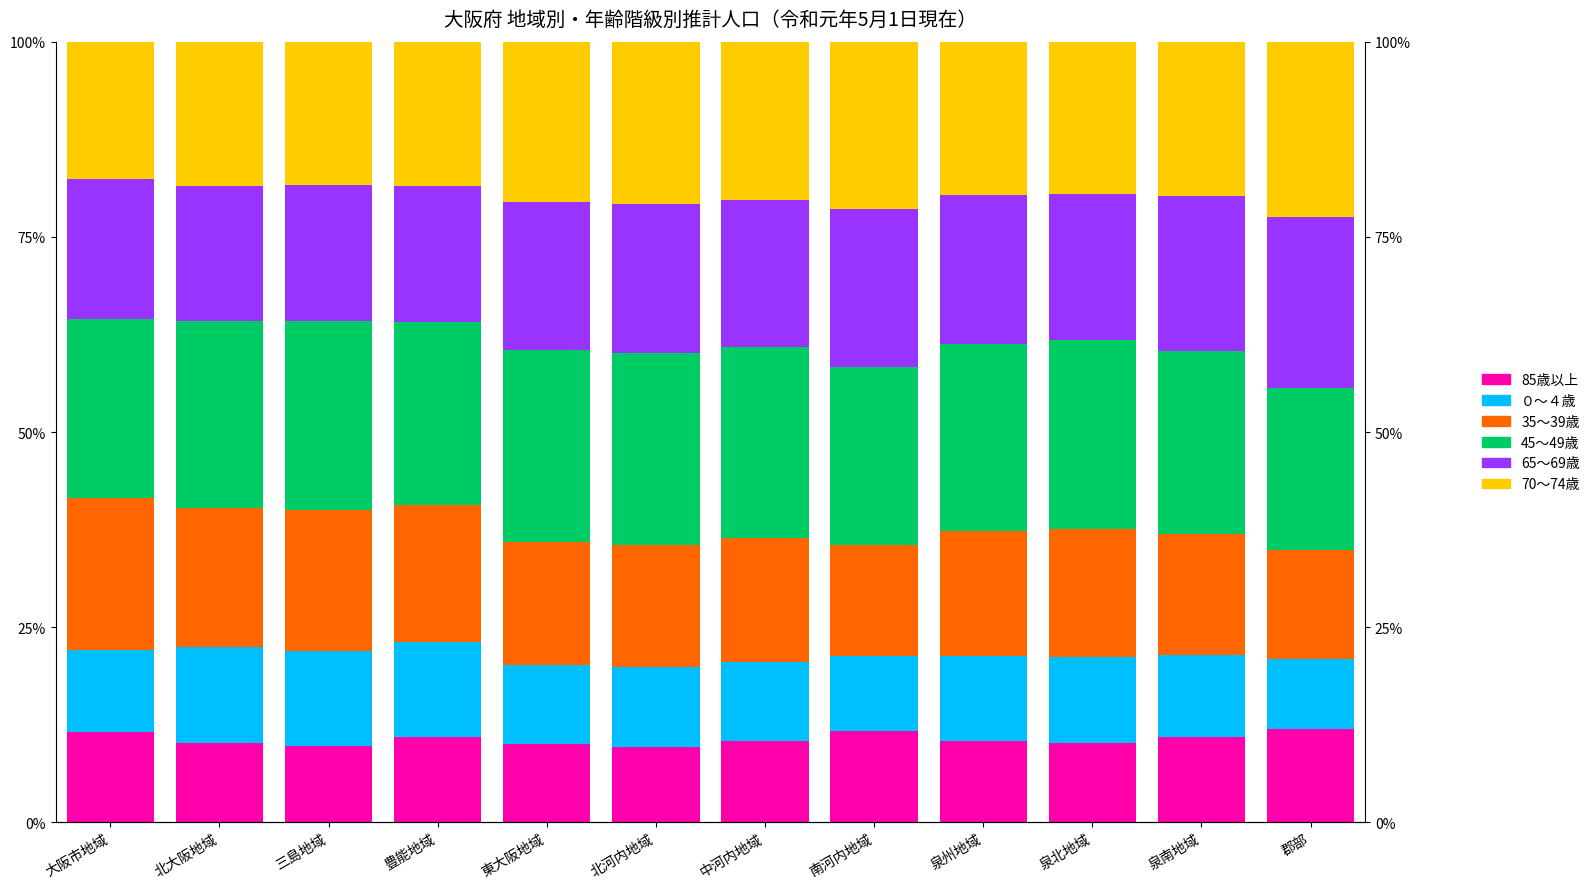

List the series in order of their peak value, highest first.

45～49歳, 70～74歳, 65～69歳, 35～39歳, ０～４歳, 85歳以上